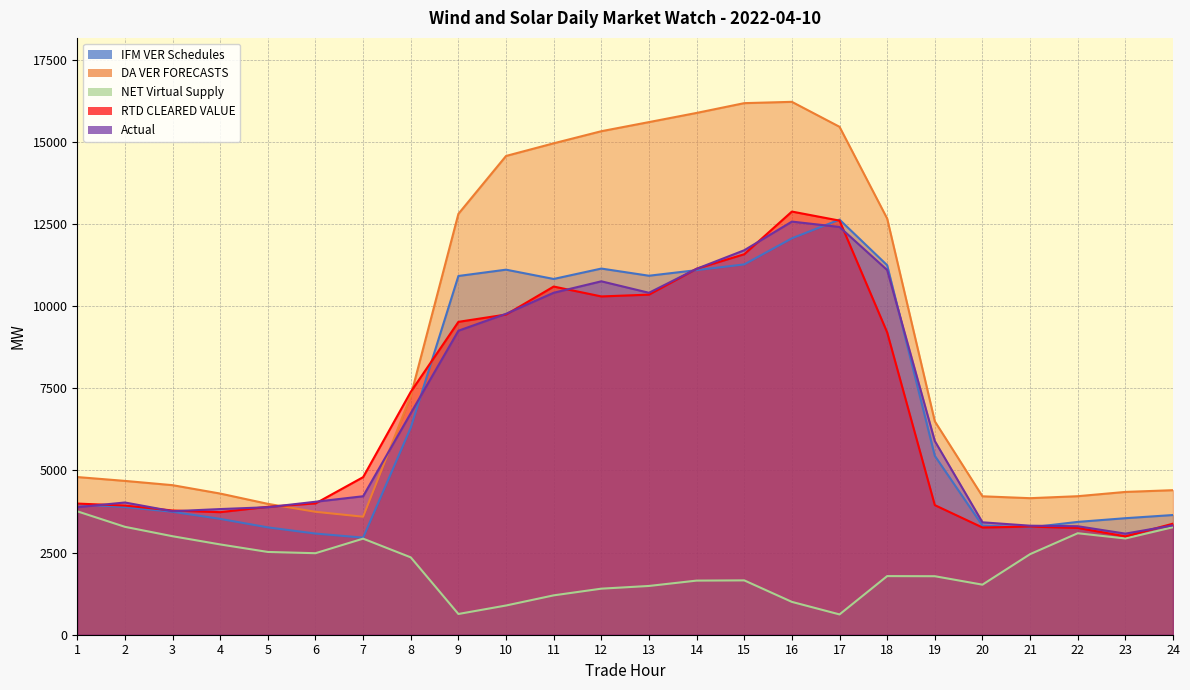

At which label is Actual closest to 7824?

8